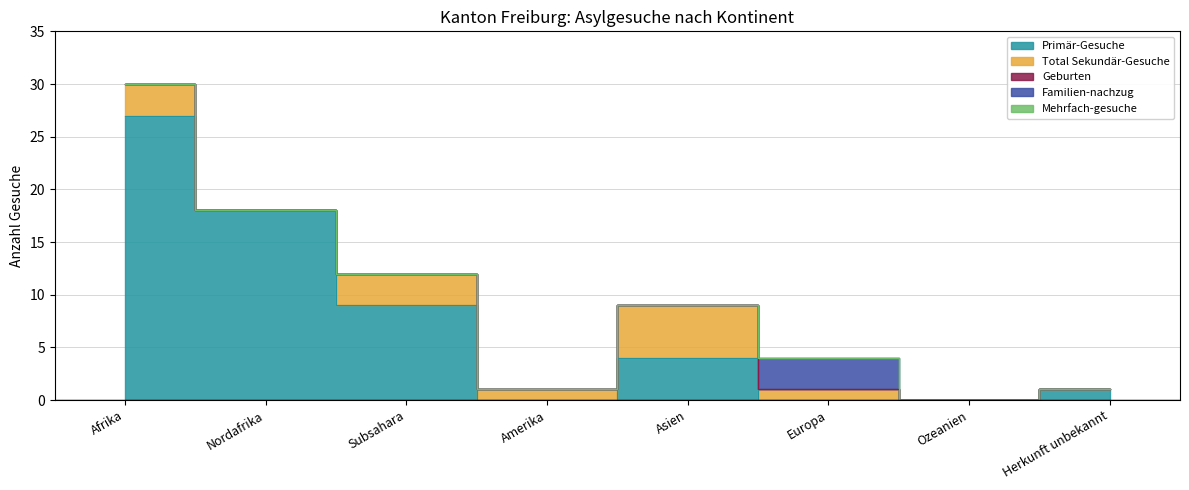

How many lines are shown in the chart?

5